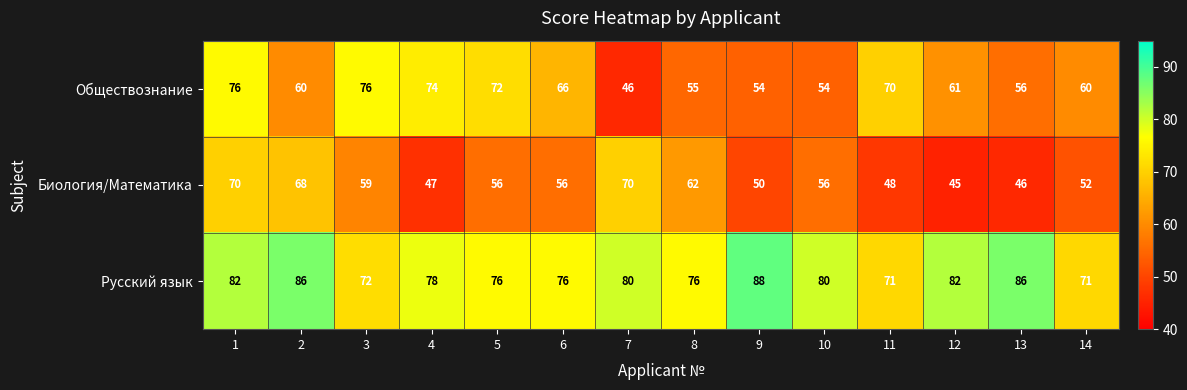

The Обществознание series shows 98 at 8. True or false?

False